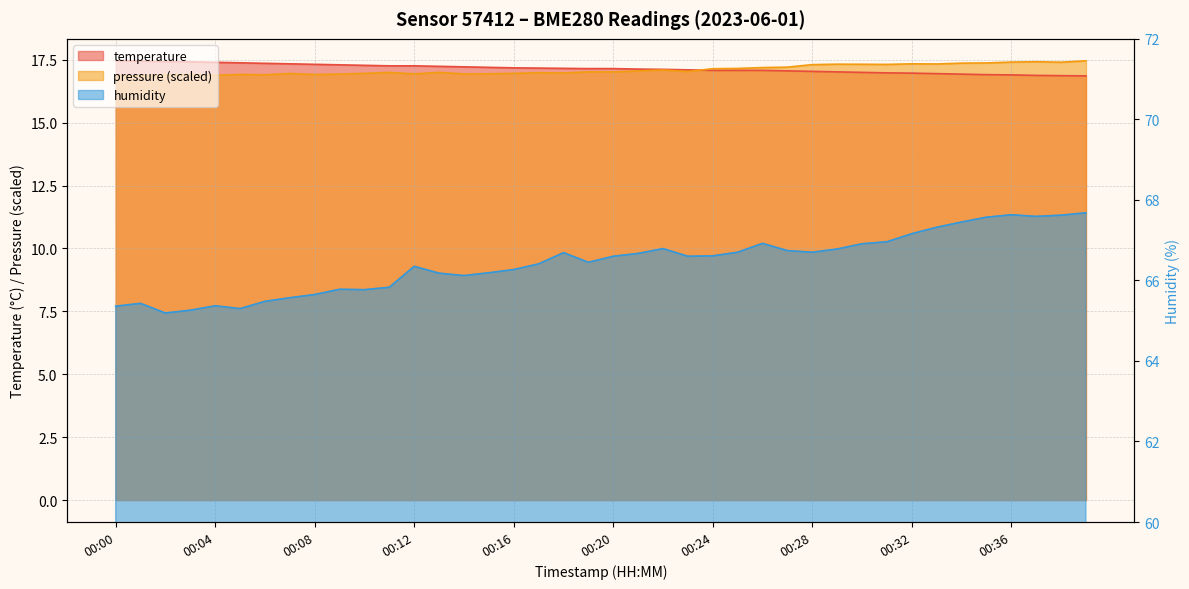

True or false: temperature and humidity cross at least once.

False